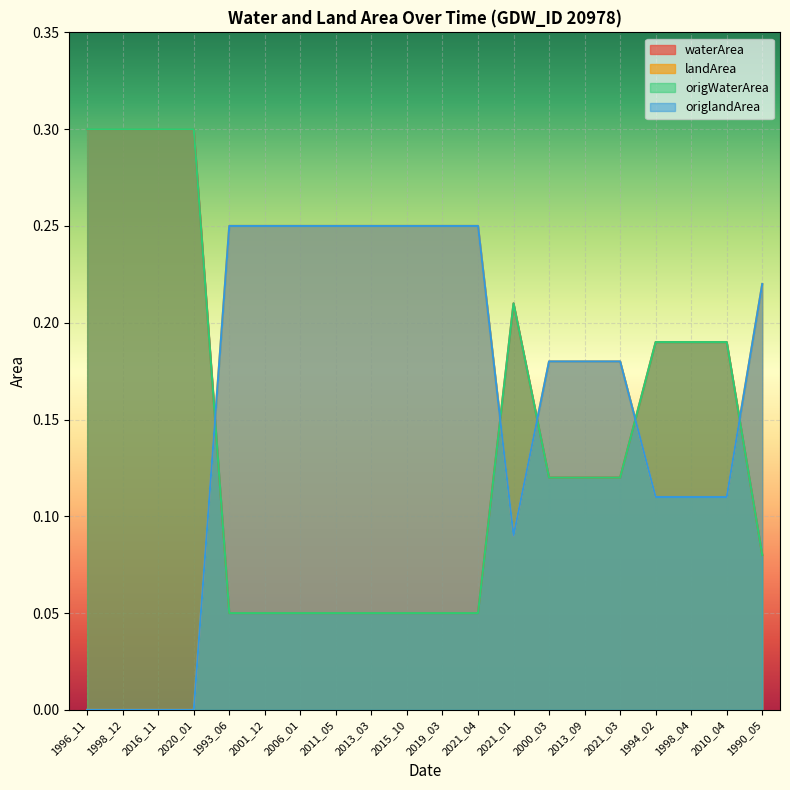

True or false: landArea has a value of 0.1 at 2016_11.

False